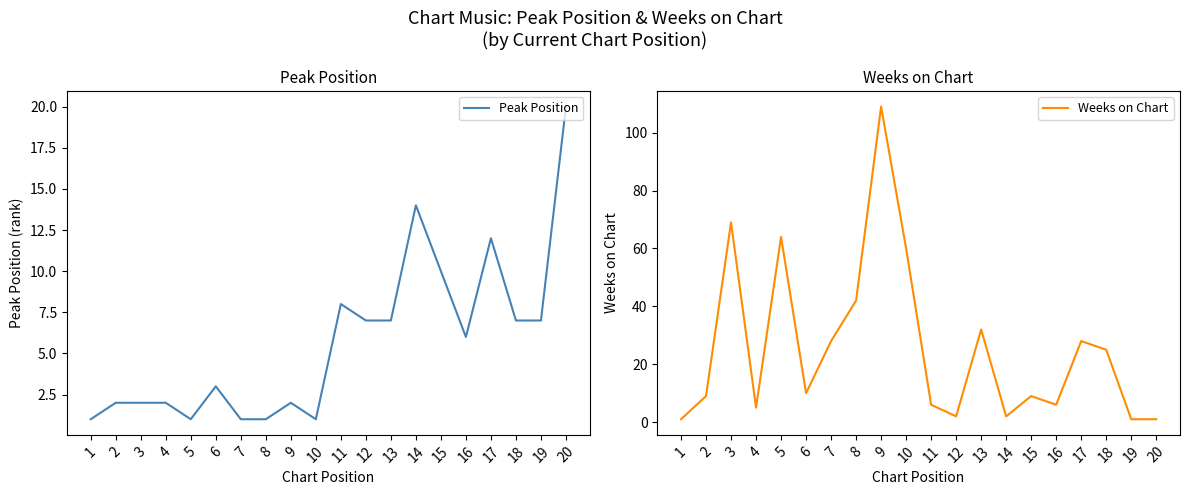

Which series has the widest spread of values?

Weeks on Chart